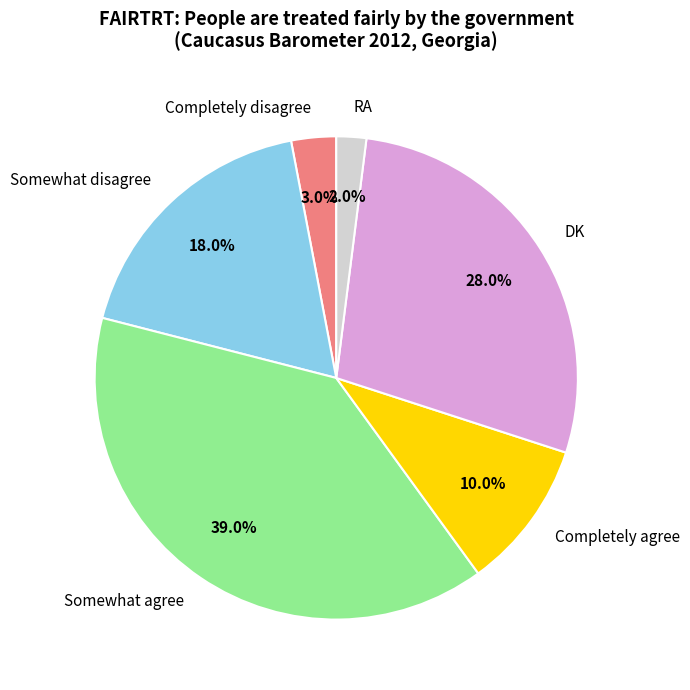

Is it true that Somewhat agree is 33% of the pie?

False